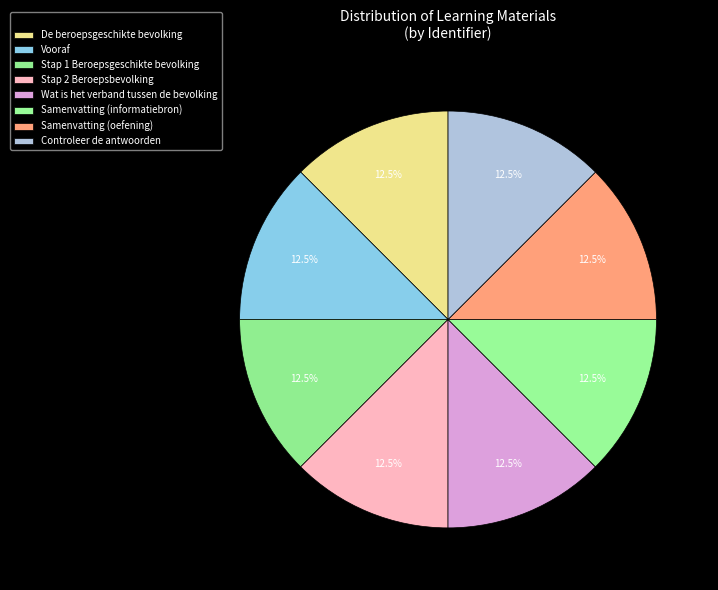

Combined, what portion of the pie is Vooraf and Samenvatting (informatiebron)?

25.0%